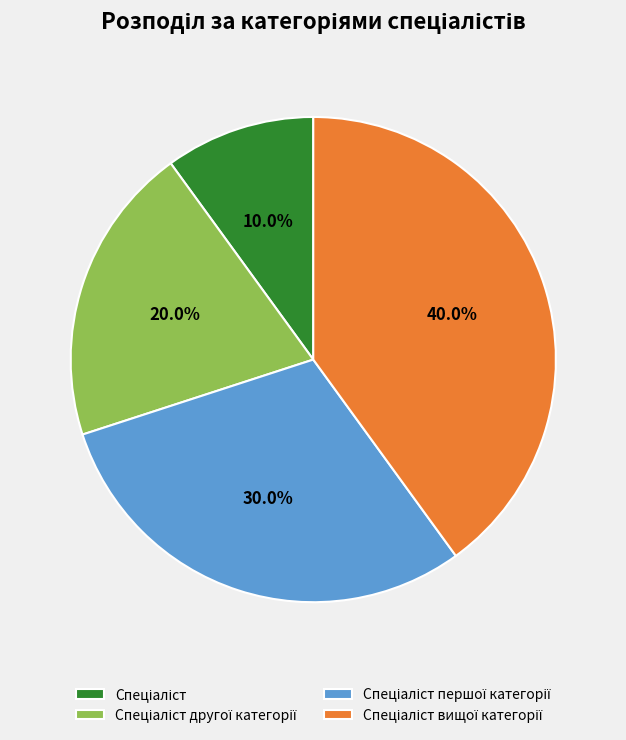

Does any single category account for the majority?

No